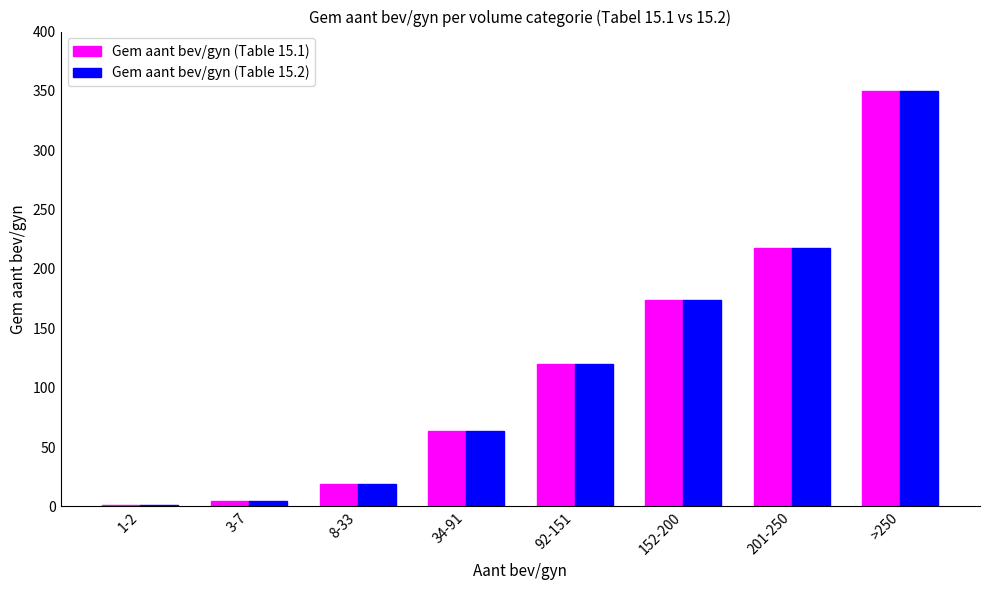

What is the label of the 6th bar from the right?

8-33